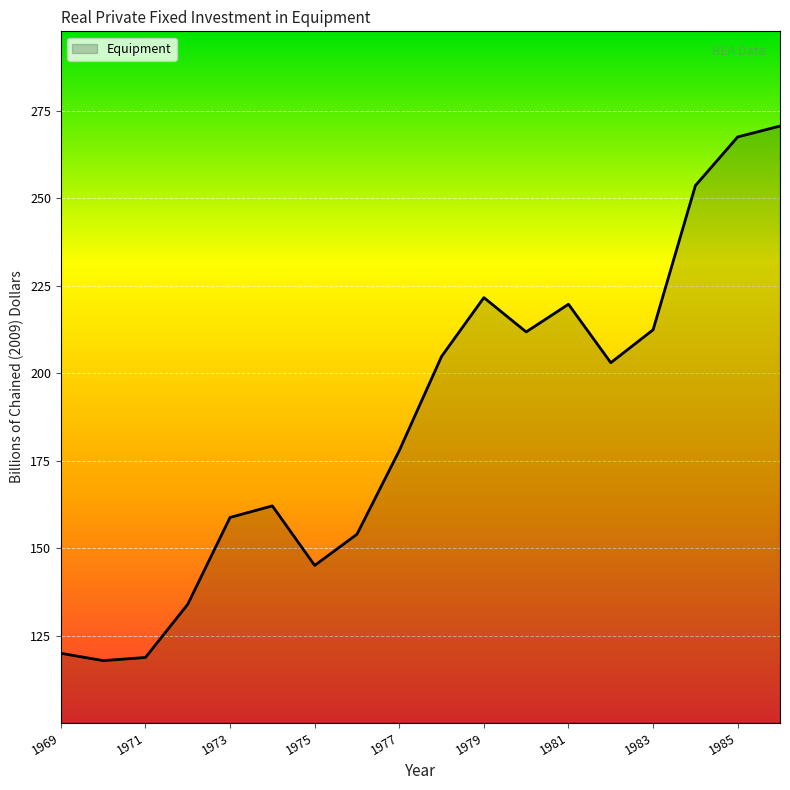

What is the smallest value displayed?

117.9